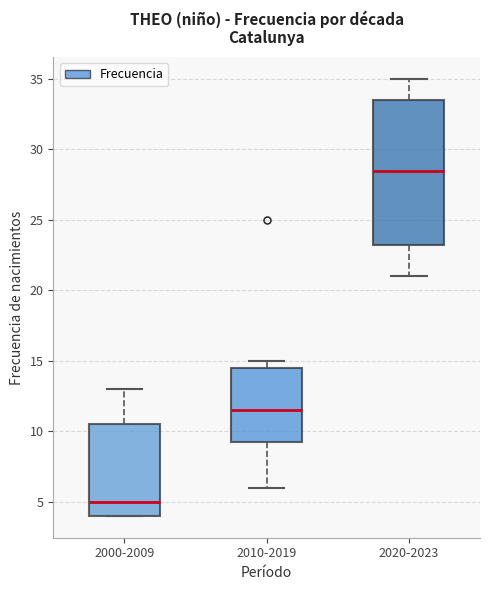

Comparing the boxes themselves (not the whiskers), which one is the tallest?

2020-2023